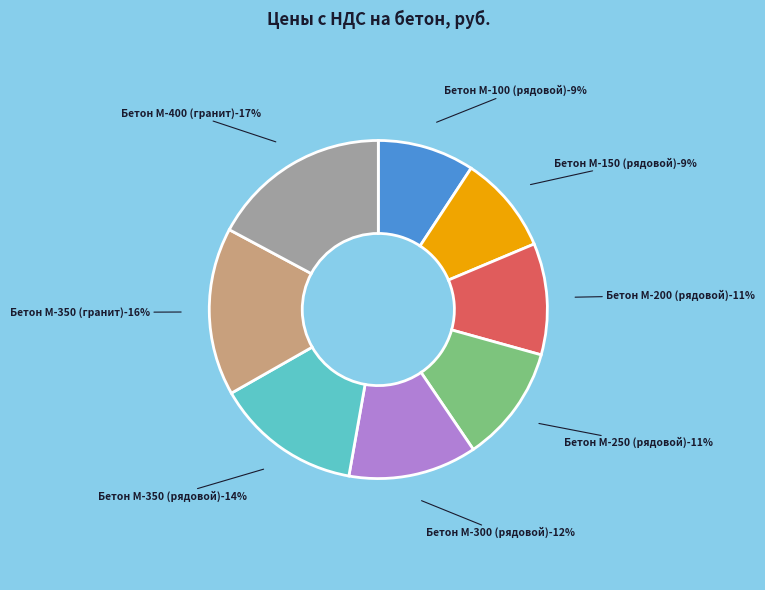

To the nearest percent, what is the combined percentage of Бетон М-100 (рядовой) and Бетон М-150 (рядовой)?

19%